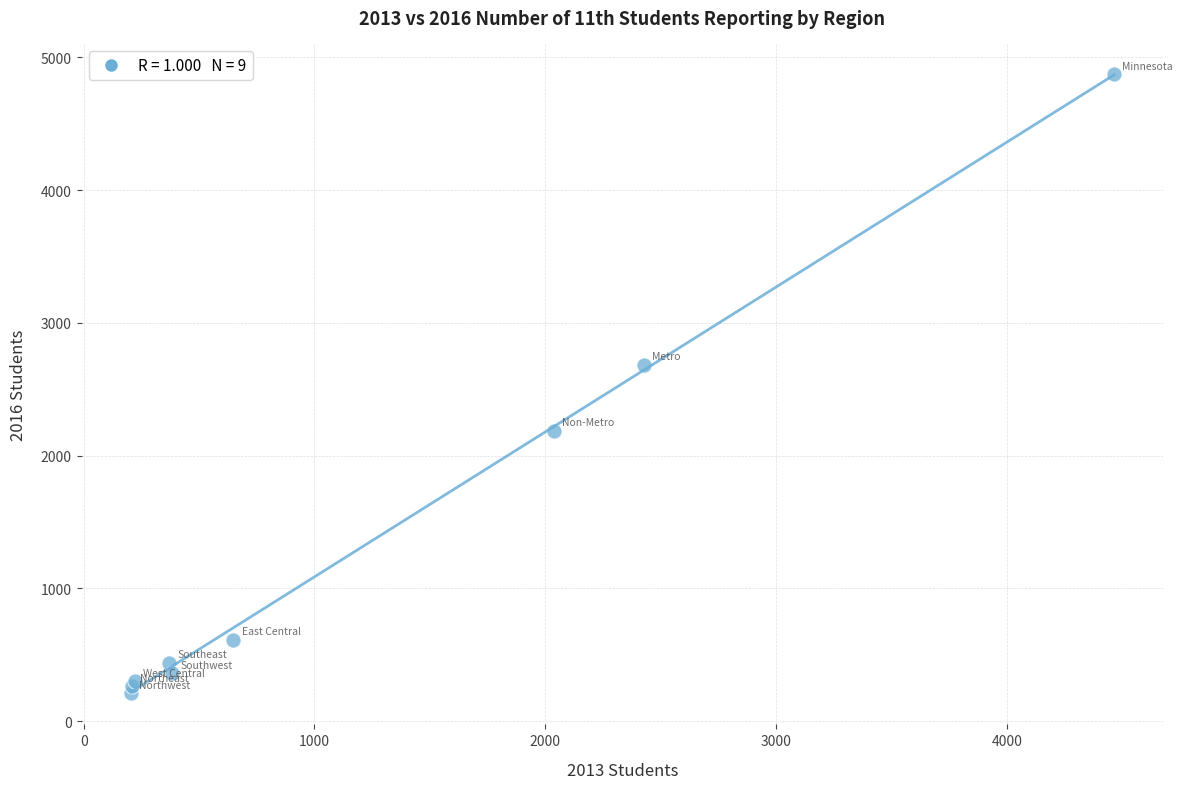

What Y value in the scatter plot is closest to 2540?

2684